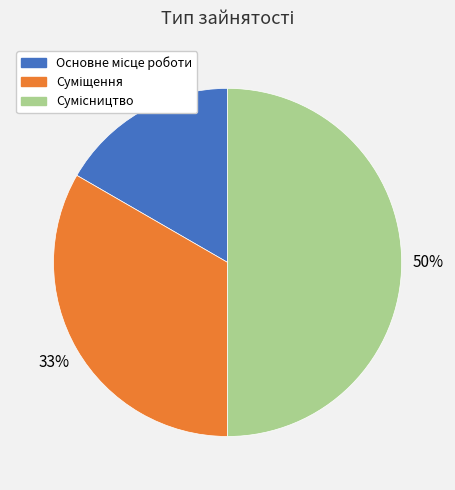

To the nearest percent, what is the average slice percentage?

33%